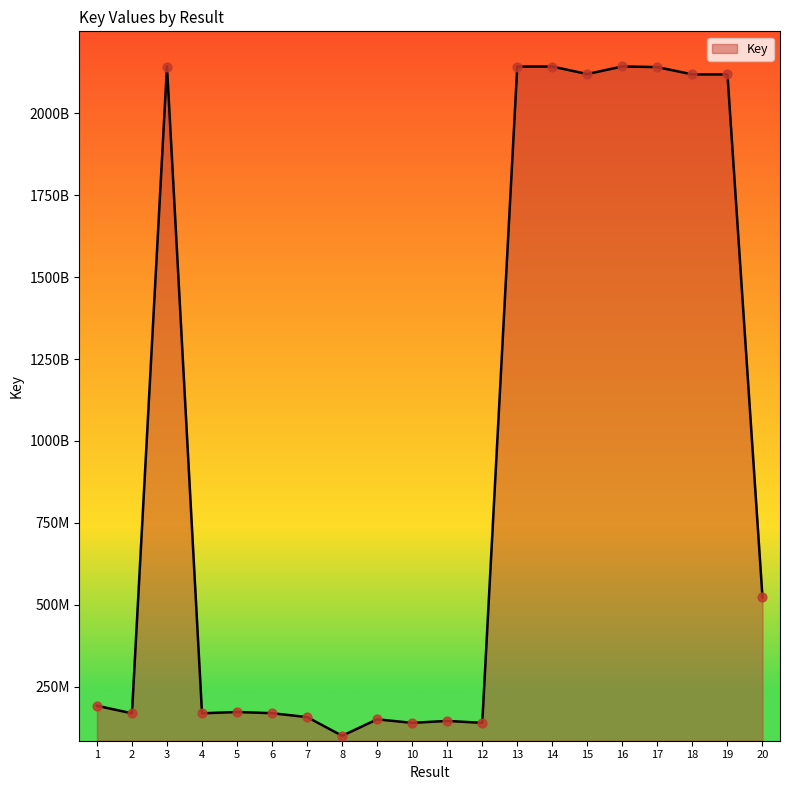

Between 16 and 7, which is larger?

16